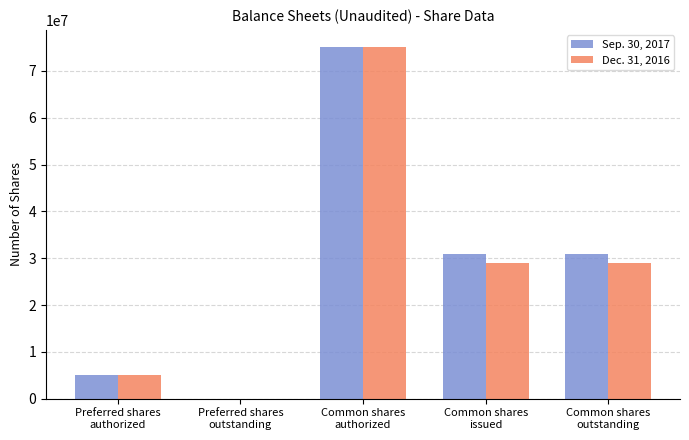

How many series are shown in this chart?

2